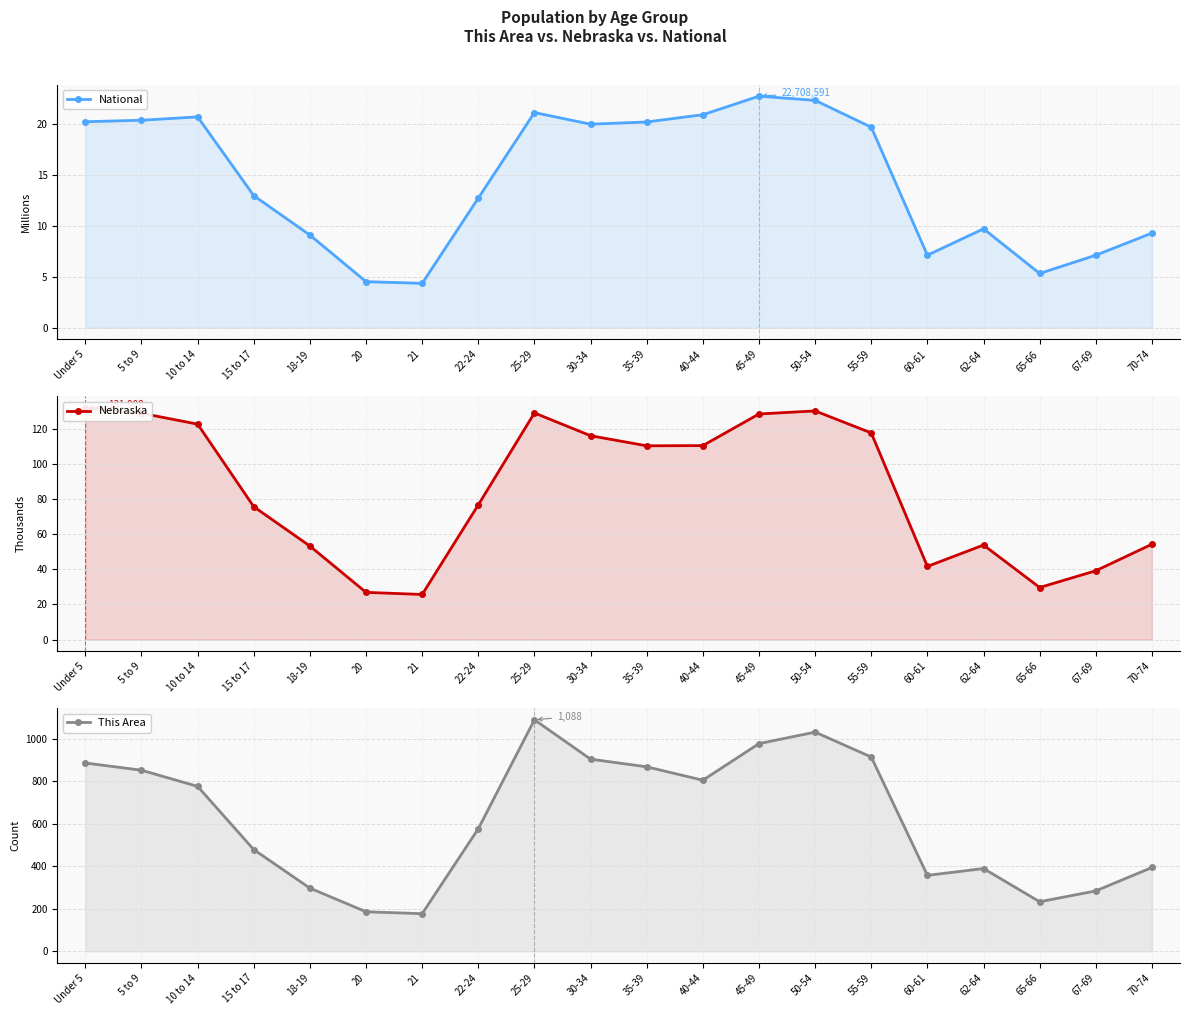

At which label is Nebraska closest to 78?

22-24